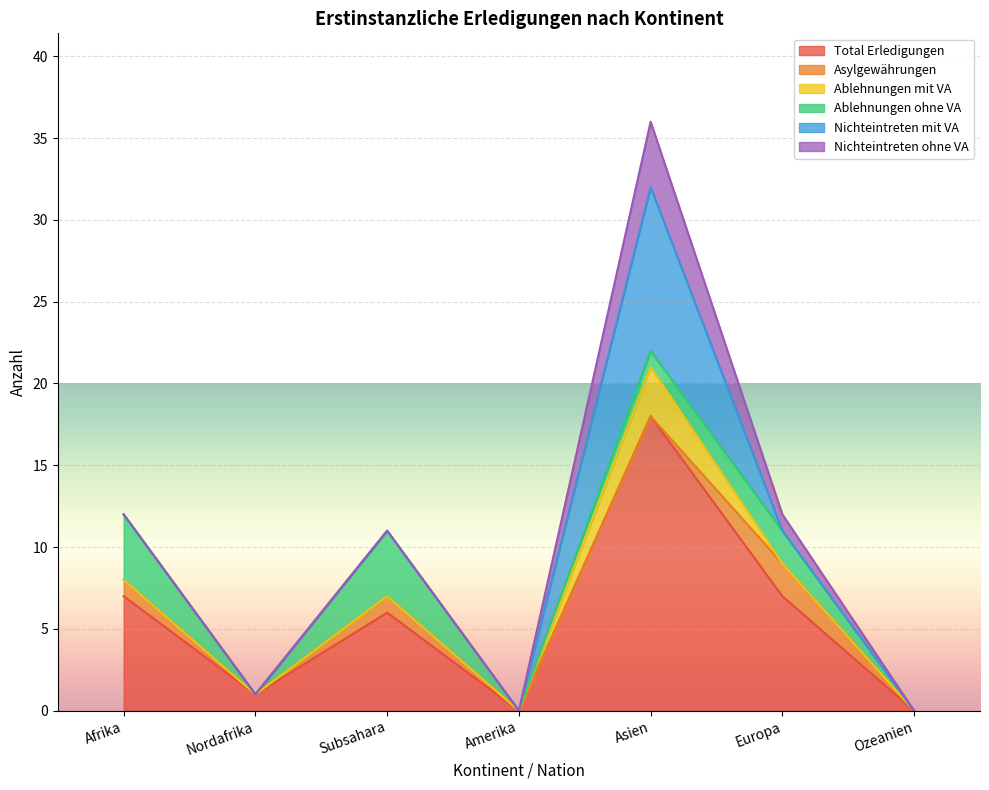

At Subsahara, list the series in order from largest to smallest.

Total Erledigungen, Ablehnungen ohne VA, Asylgewährungen, Ablehnungen mit VA, Nichteintreten mit VA, Nichteintreten ohne VA